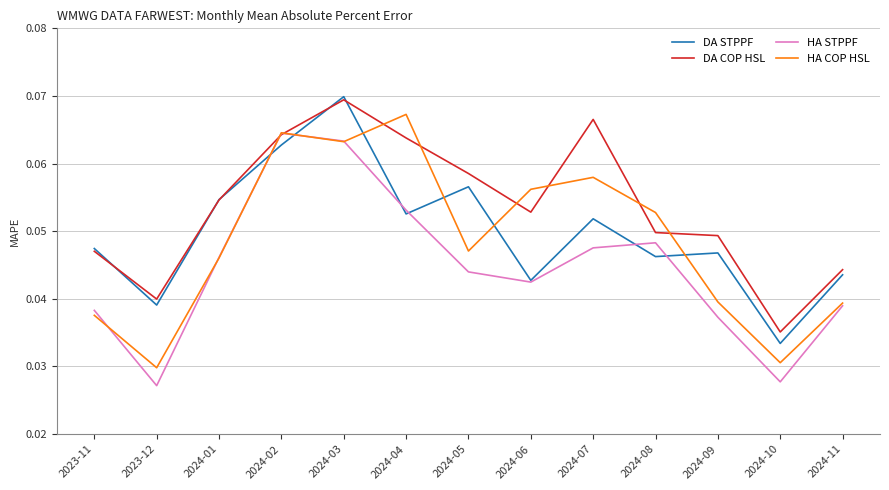

Between which two adjacent categories do HA COP HSL and HA STPPF first intersect?

2023-11 and 2023-12